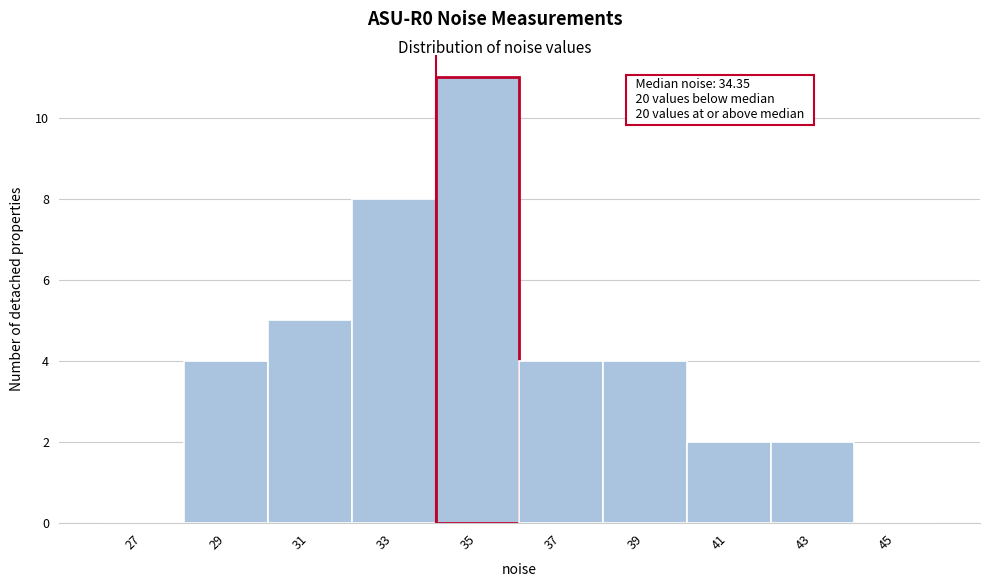

Which range on the x-axis has the tallest bar?

34 to 36